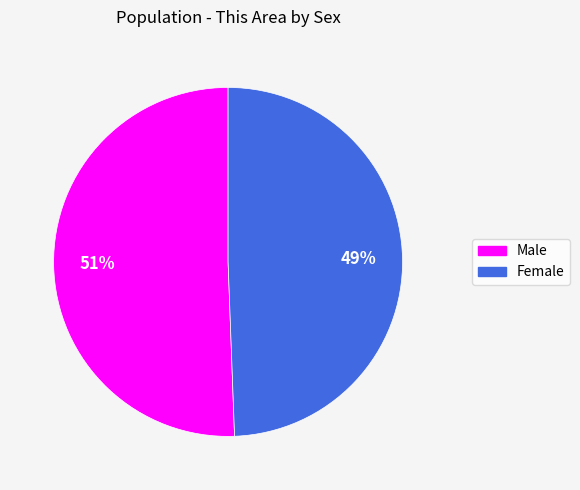

What is the ratio of the value at Male to the value at Female?

1.0